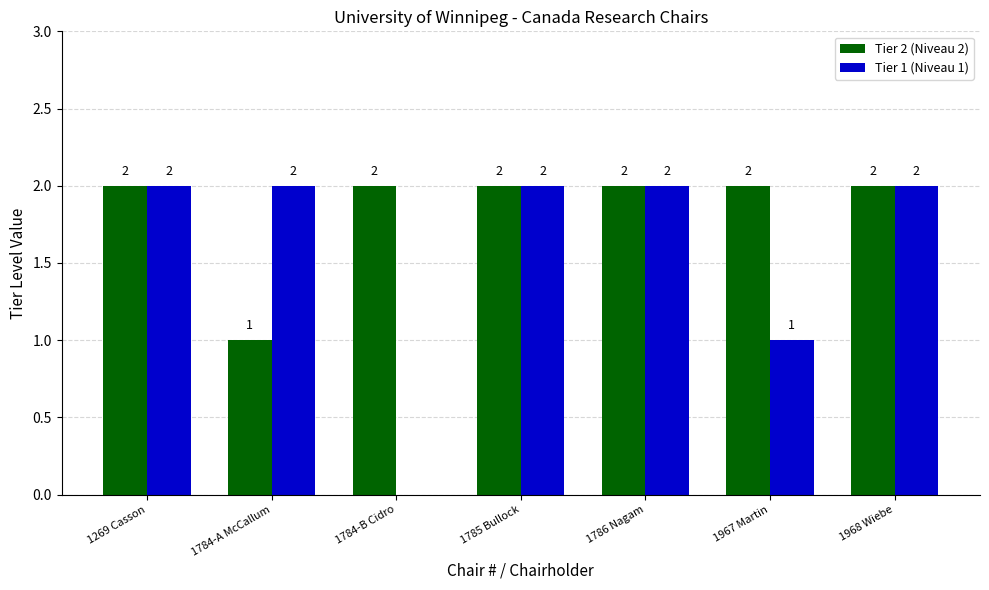

What are all the series names shown in the legend?

Tier 2 (Niveau 2), Tier 1 (Niveau 1)